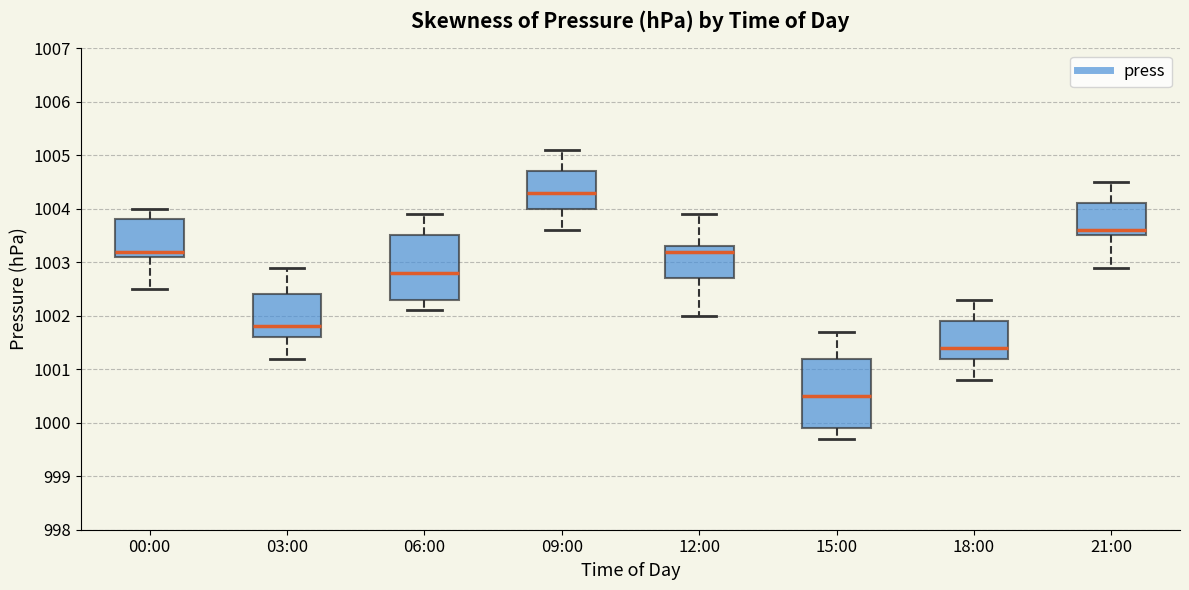

Where does the median line of the box for 06:00 sit on the y-axis? The values are not printed on the chart, so give them approximately, as read against the axis.

1002.8